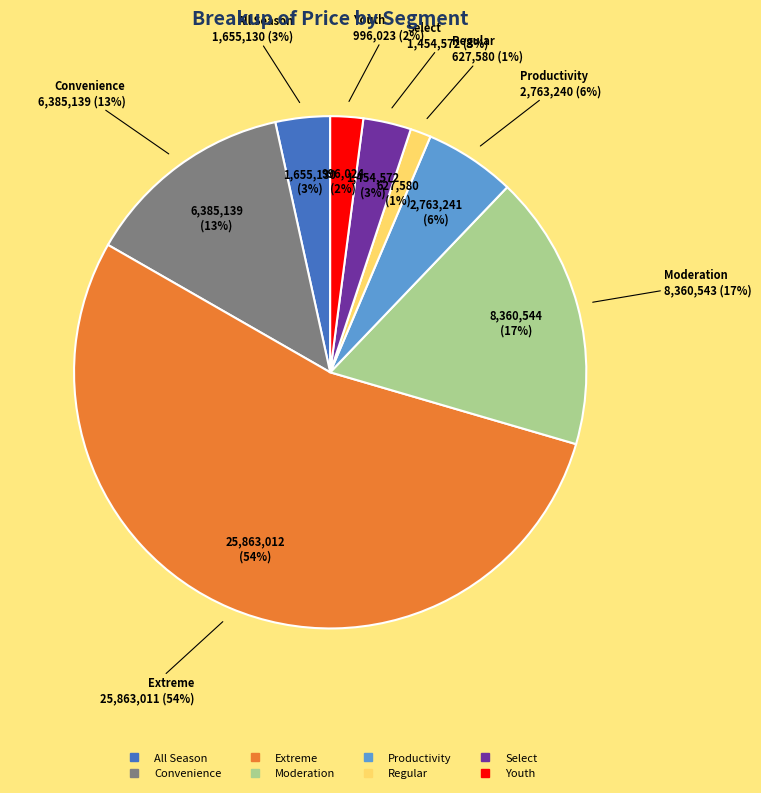

The Productivity slice represents 6% of the pie. True or false?

True